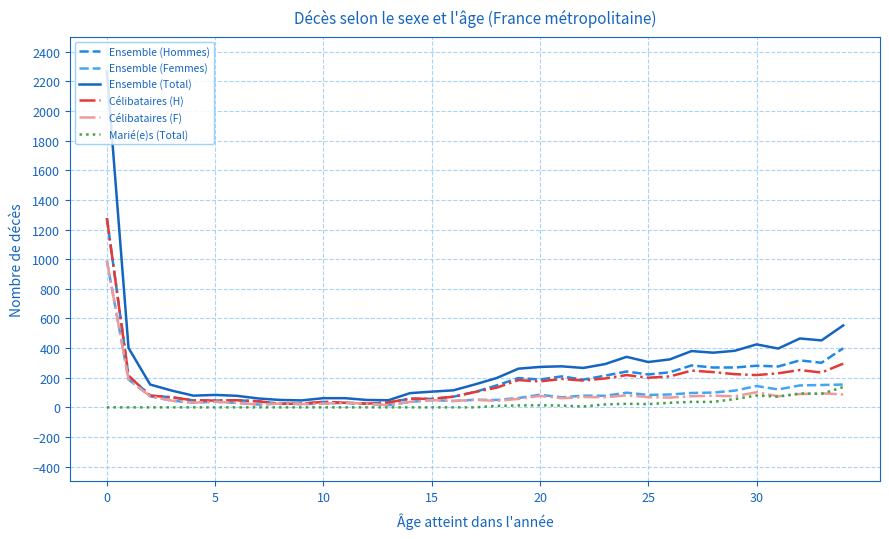

What is the greatest value displayed?

2267